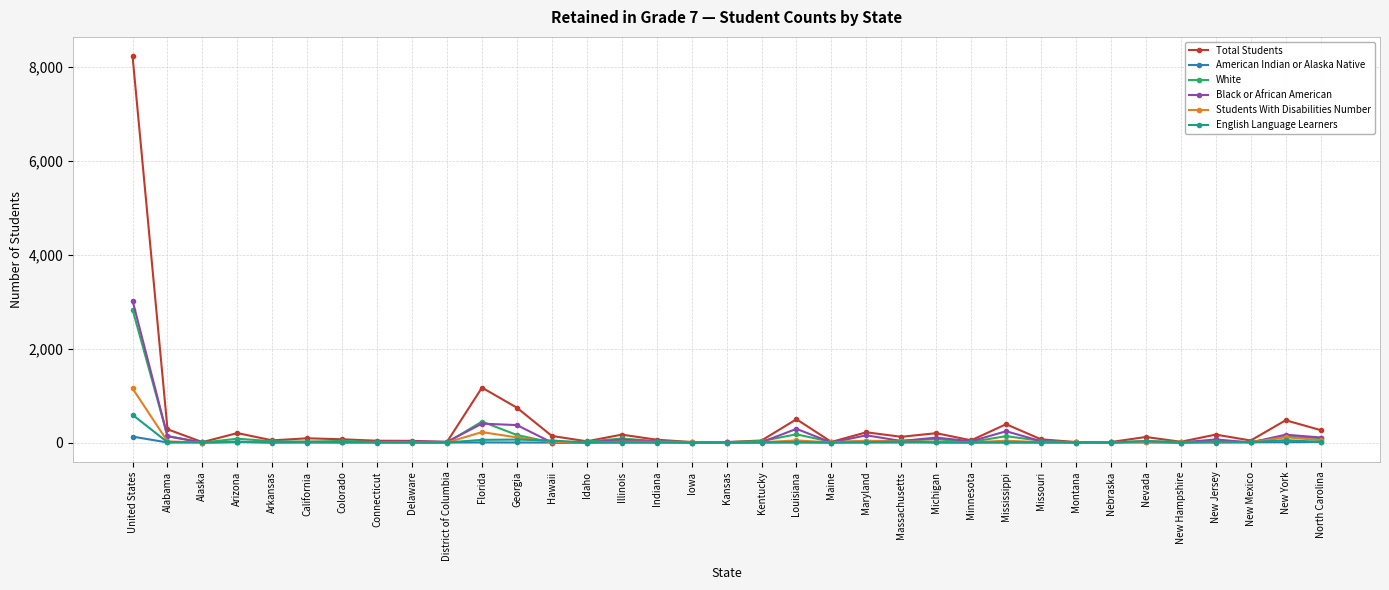

At which category is the sum across all series the highest?

United States